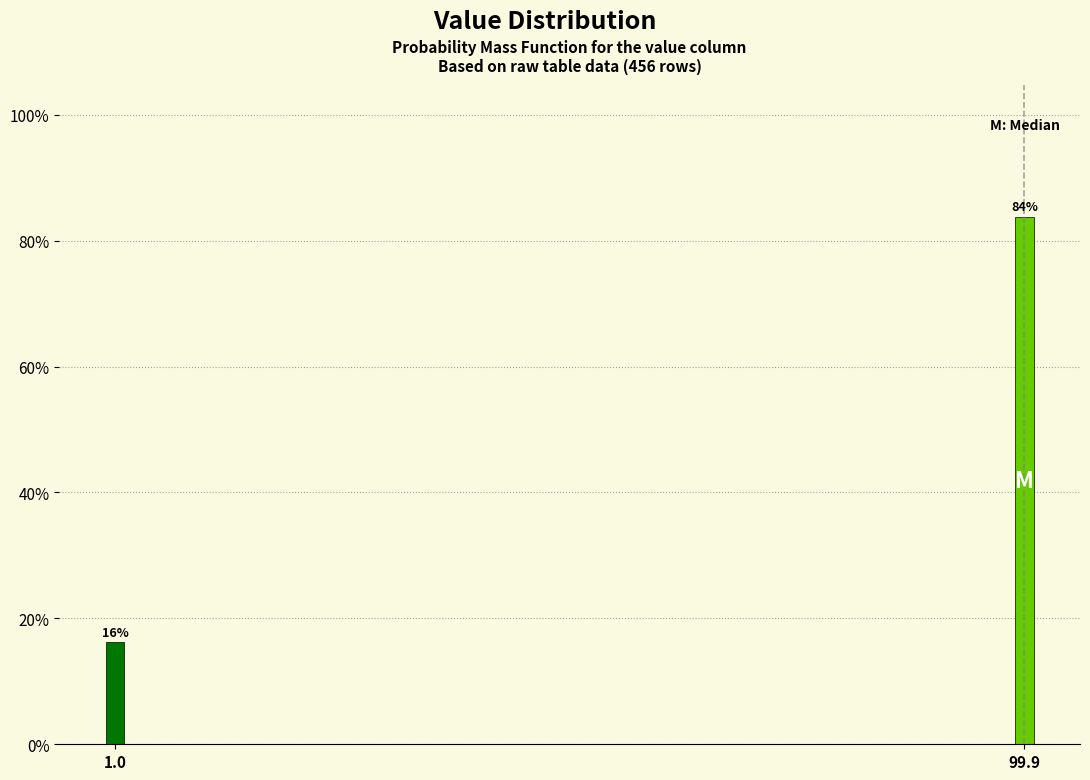

What position from the right is 1.0?

2